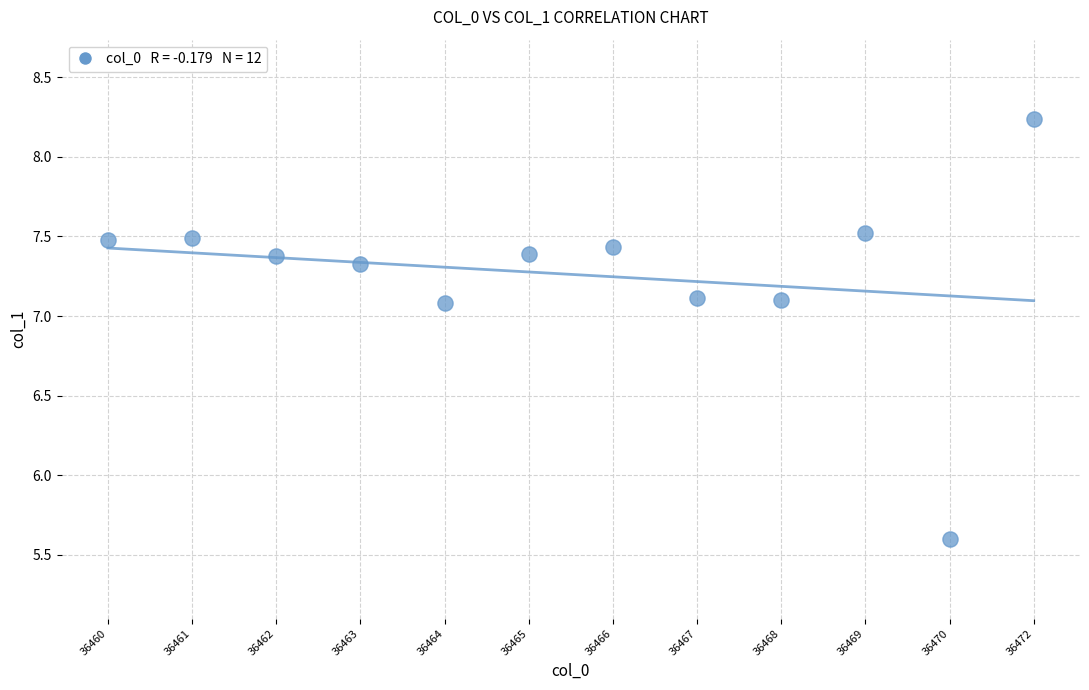

What Y value in the scatter plot is closest to 6?

5.6